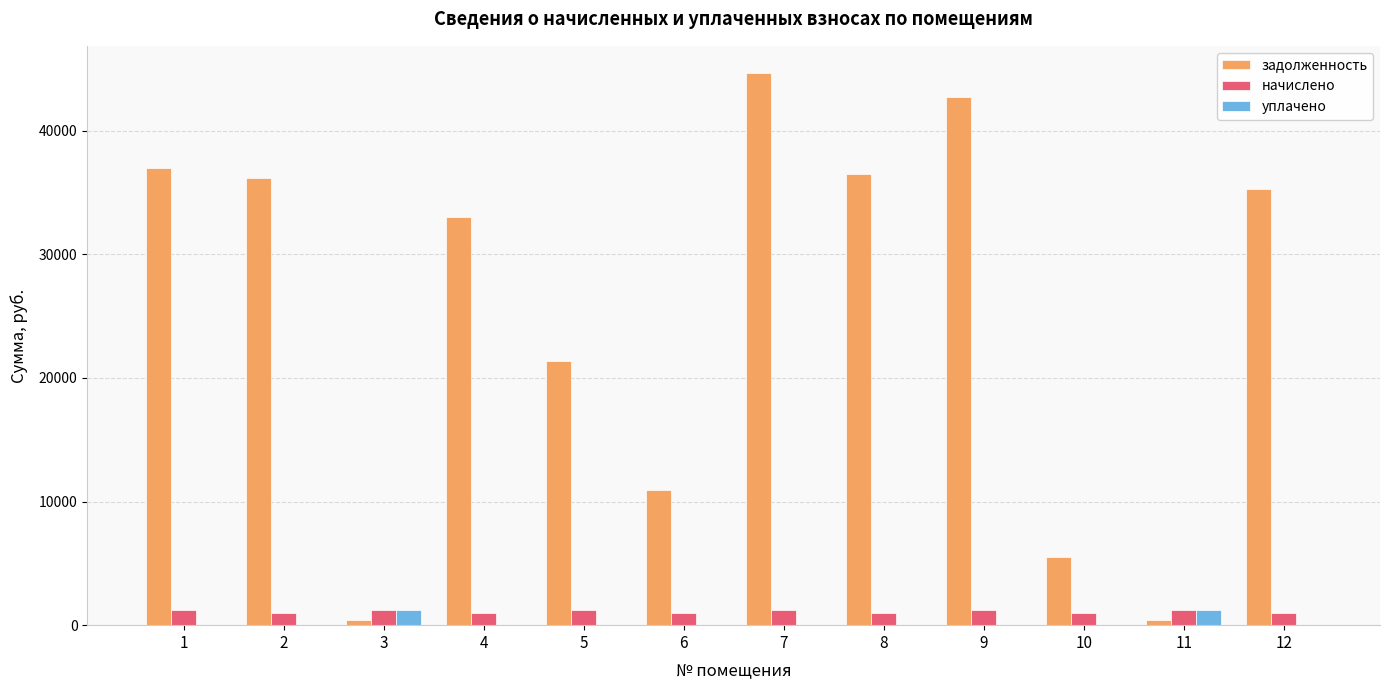

The value of начислено at 9 is 1207.3. True or false?

True